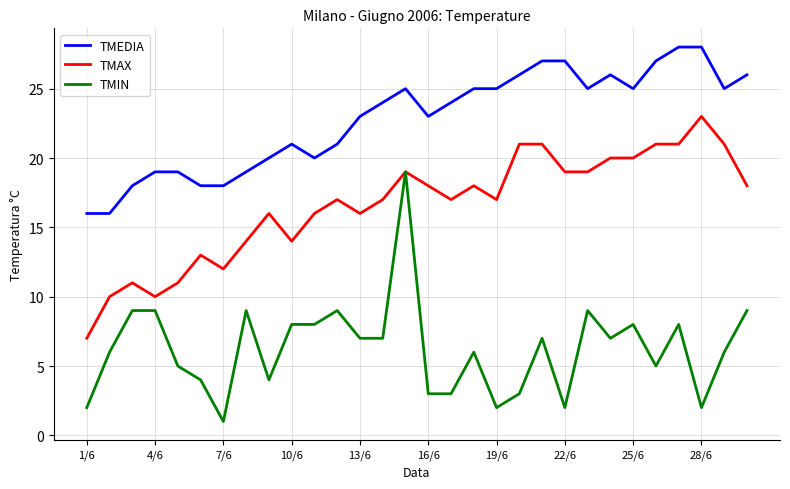

What is the difference between the maximum and minimum values in the TMIN series?

18